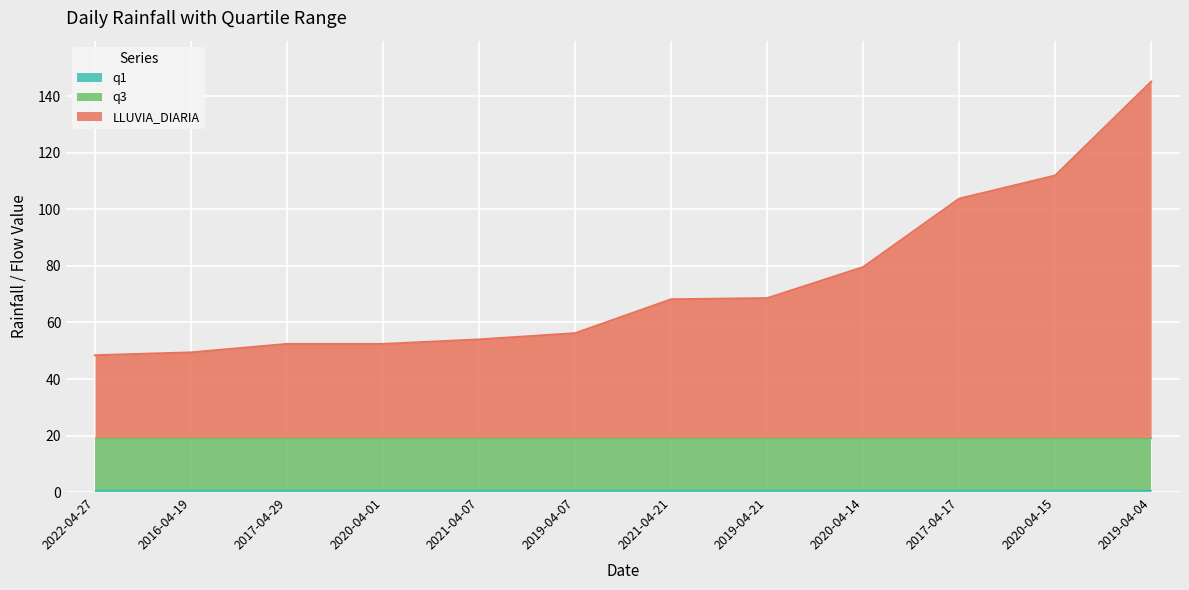

True or false: LLUVIA_DIARIA has more than 1 points higher than both neighbors.

False